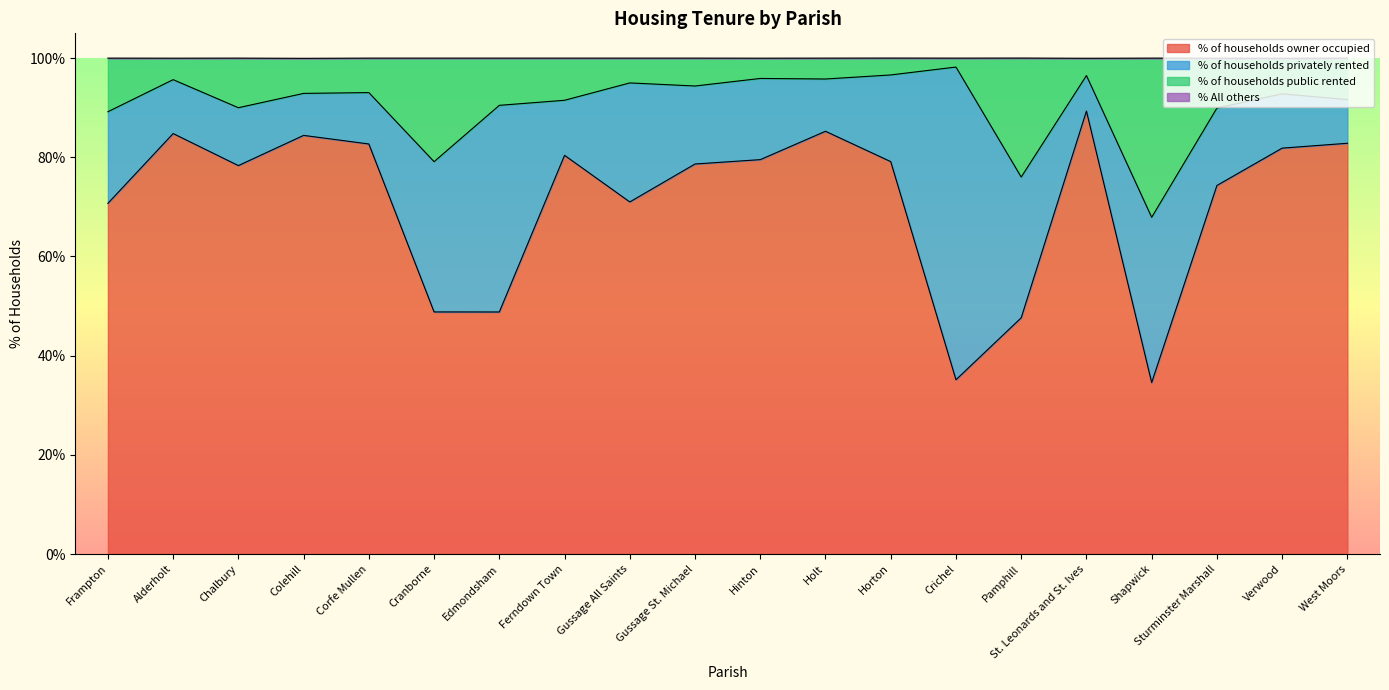

True or false: % of households owner occupied and % of households public rented cross at least once.

False